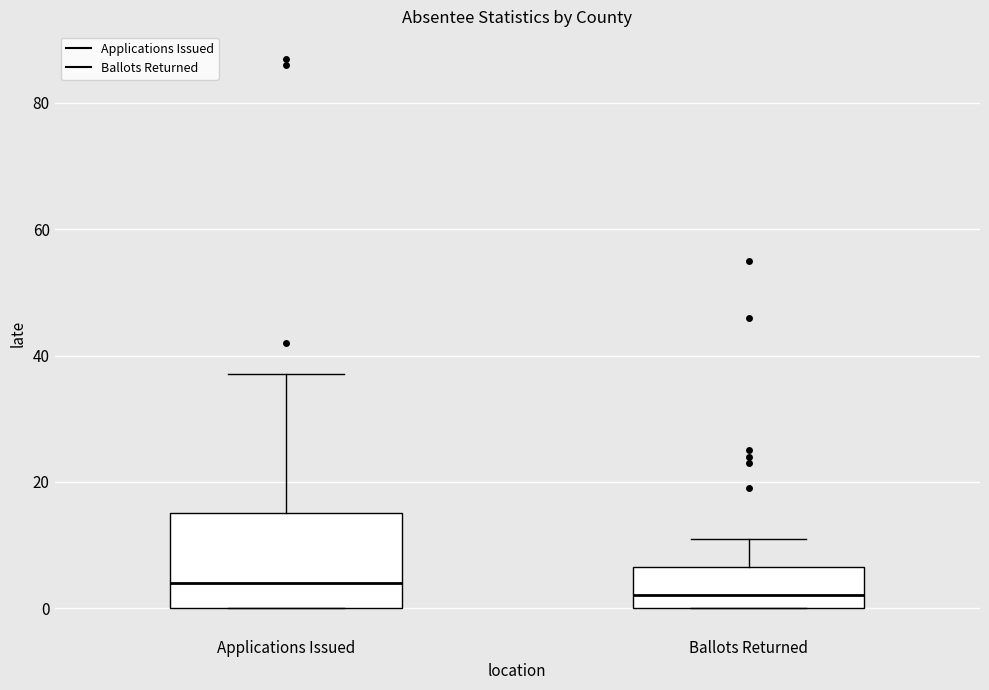

Which box's median line is the lowest?

Ballots Returned